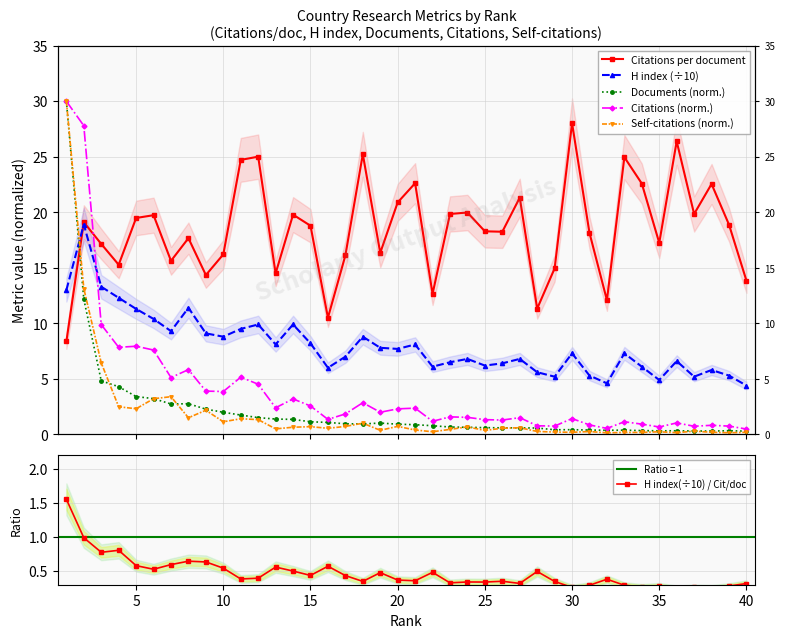

The value of Citations (norm.) at 32 is 1.8. True or false?

False